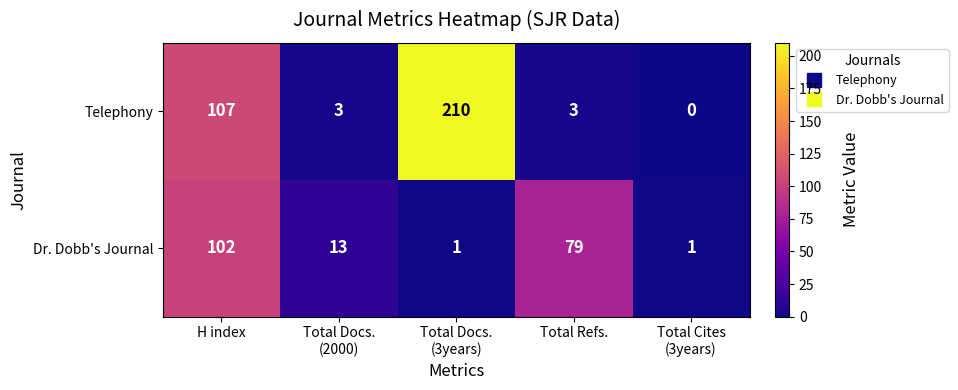

The value of Dr. Dobb's Journal at H index is 135. True or false?

False